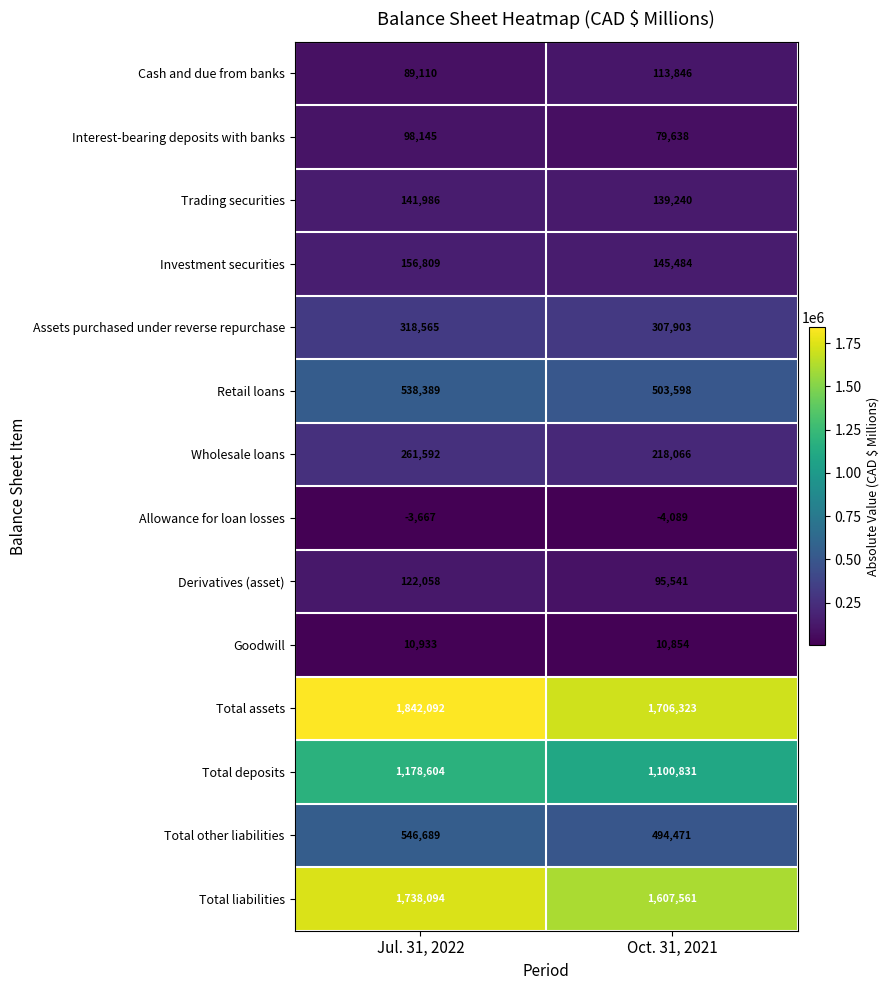

Which label corresponds to the smallest value in the chart?

Oct. 31, 2021